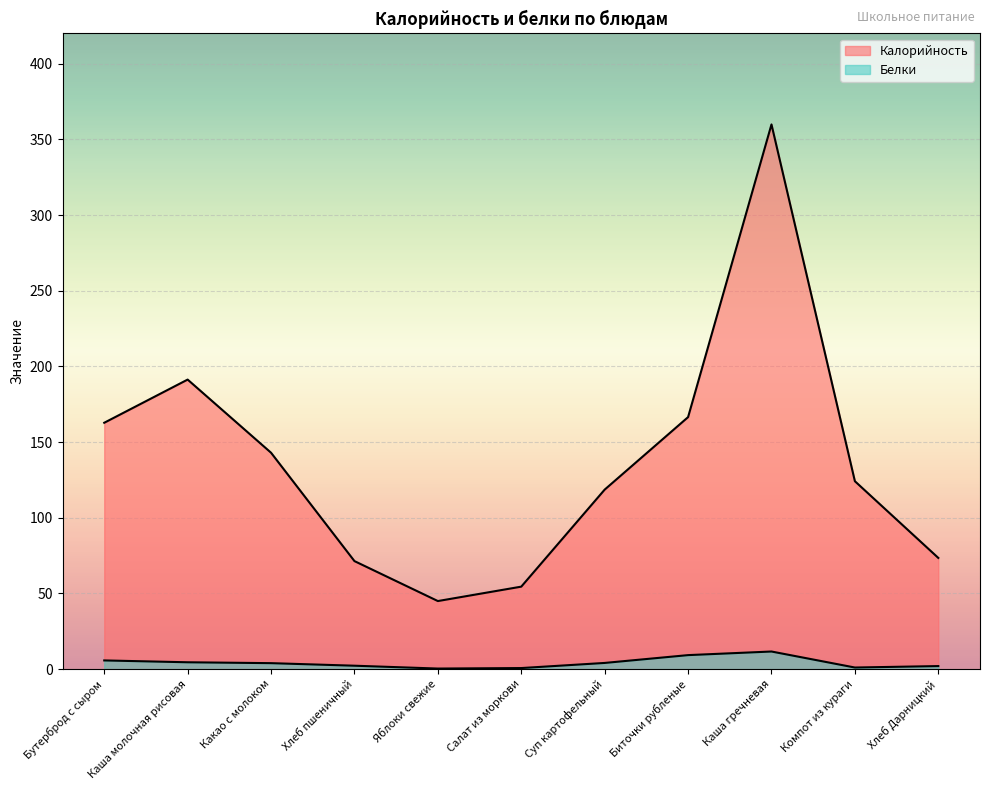

What position from the right is Суп картофельный?

5